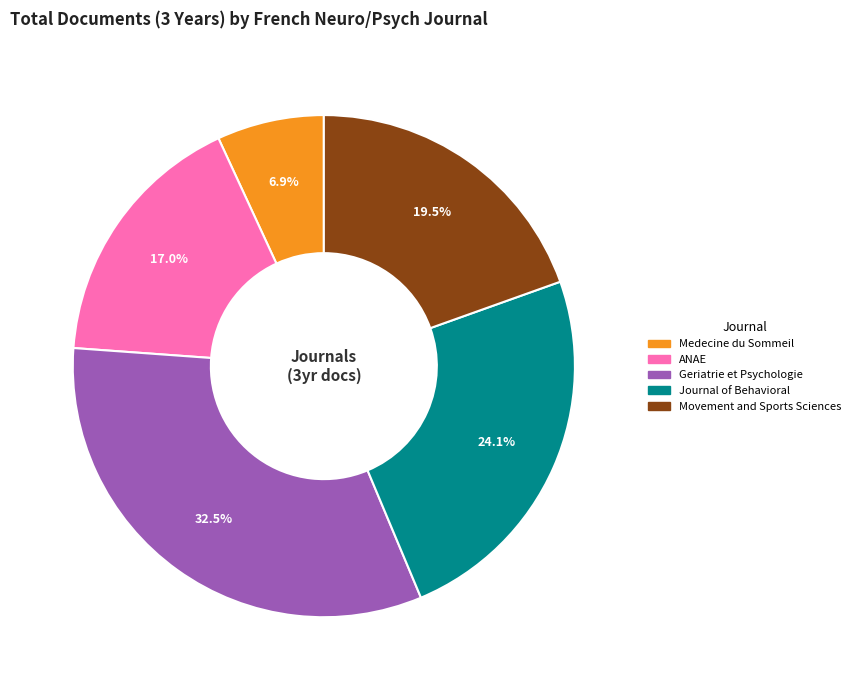

Does any single category account for the majority?

No